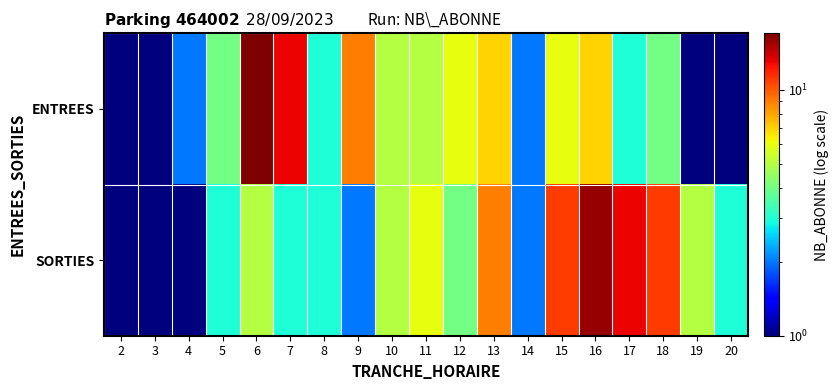

Which label corresponds to the smallest value in the chart?

2